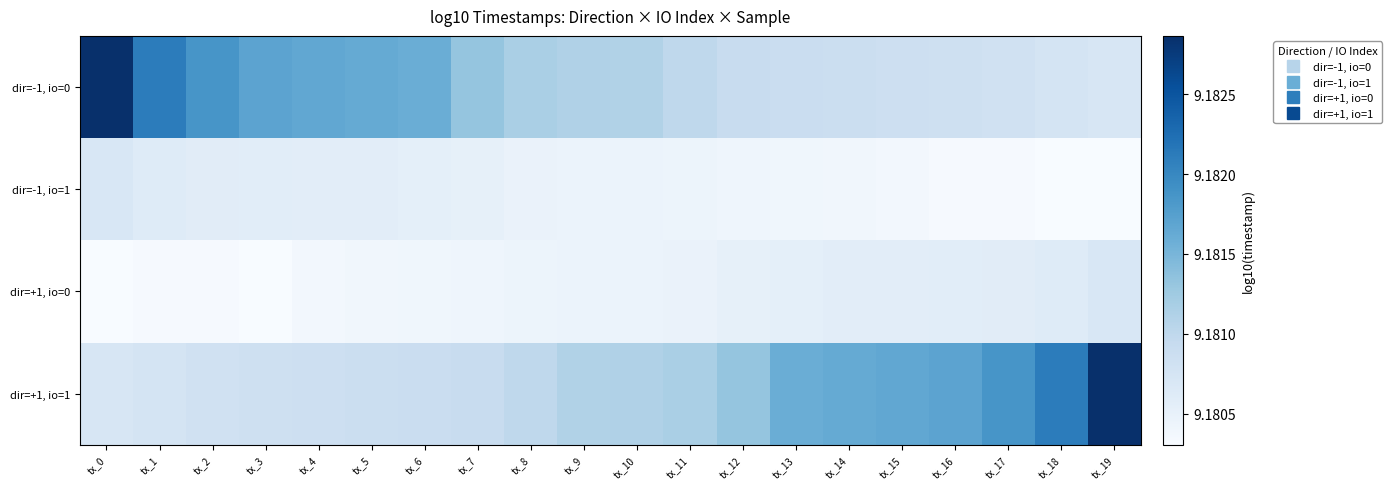

At which category does the chart reach its minimum across all series?

tx_19